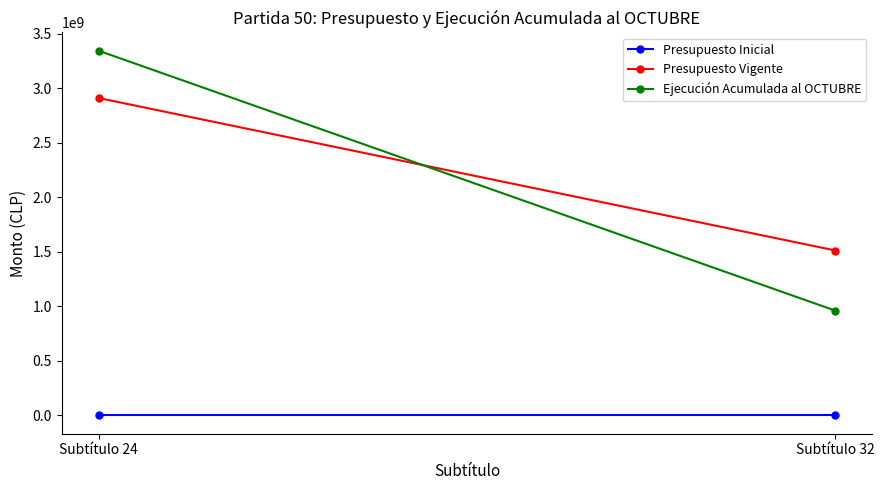

At which label is Presupuesto Vigente closest to 2211387000?

Subtítulo 24